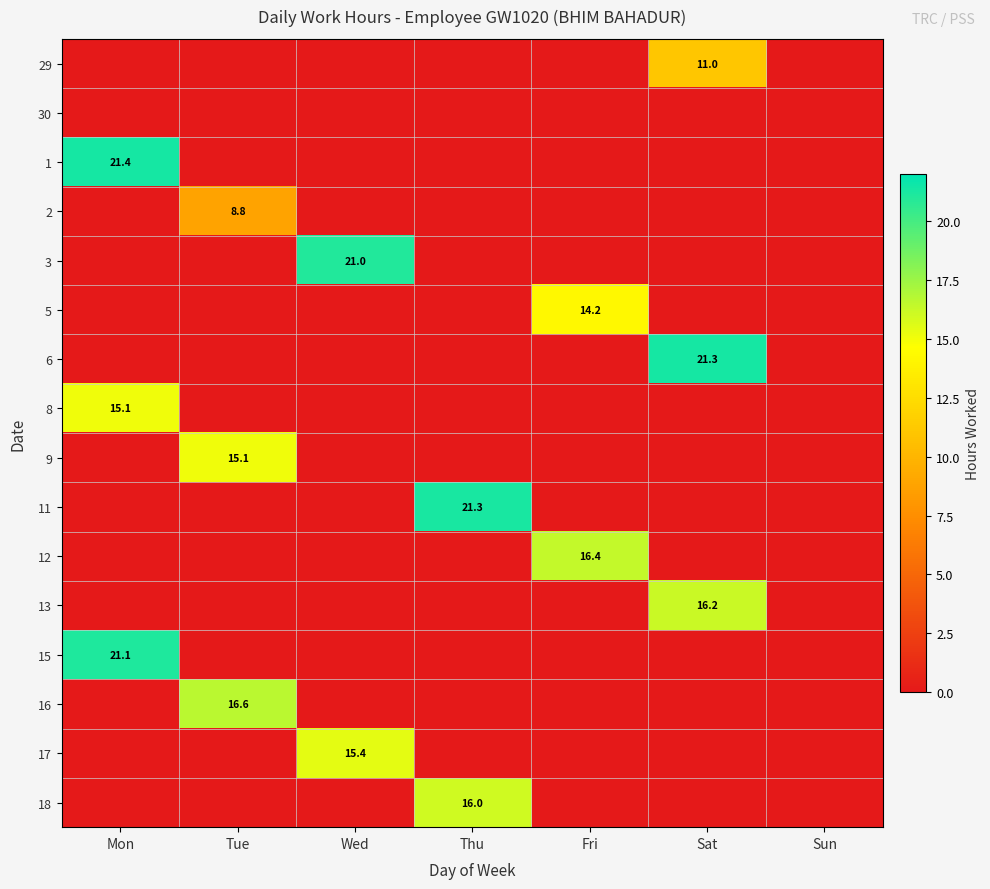

The value of 5 at Fri is 14.2. True or false?

True